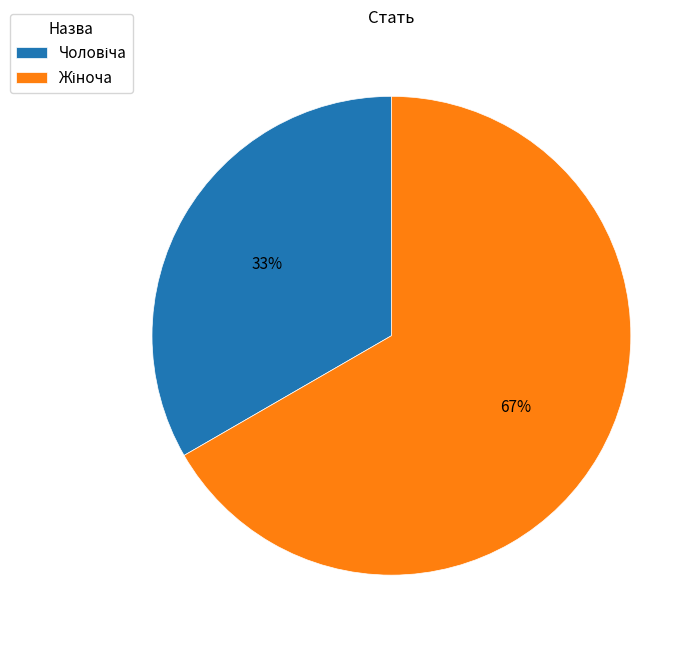

Is there a majority slice in this chart?

Yes